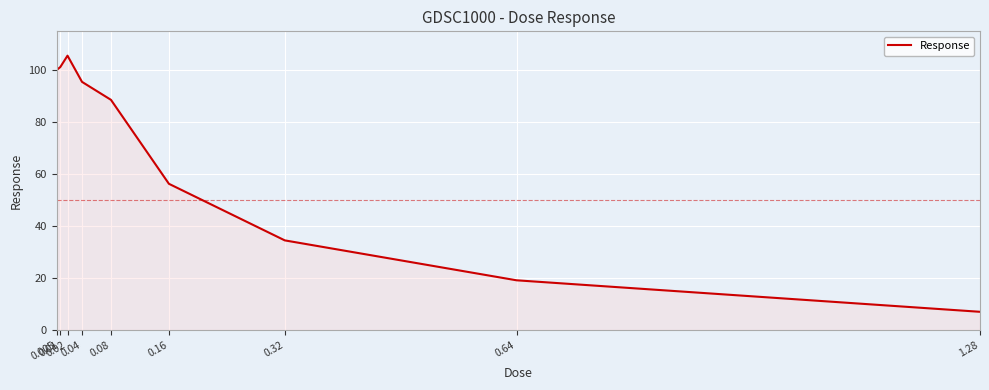

Which label corresponds to the largest value in the chart?

0.02